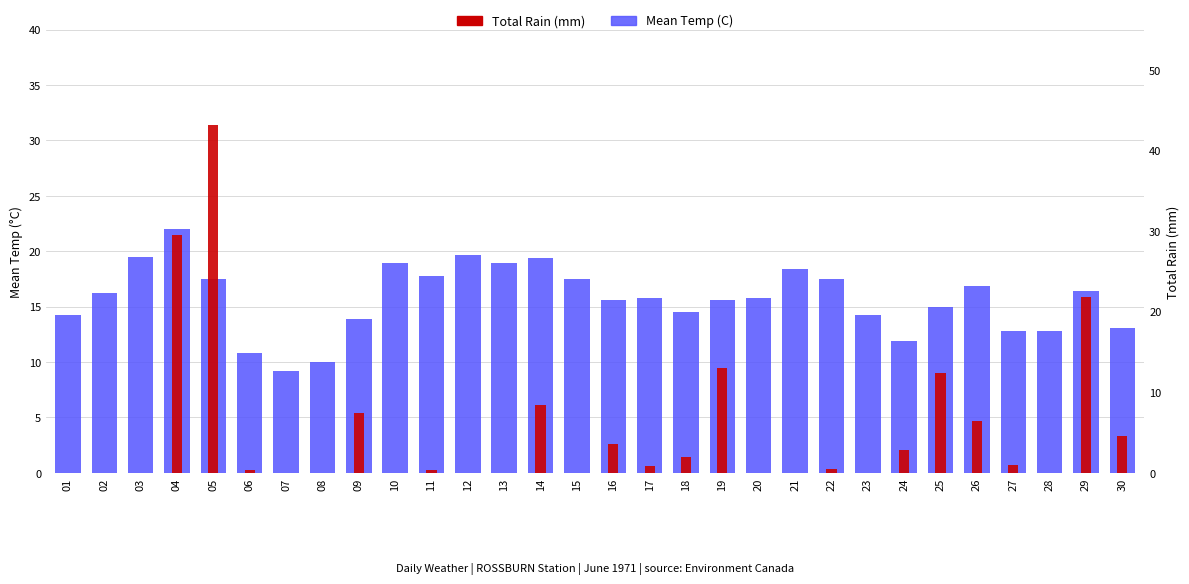

Reading right to left, list all the values displayed in this chart.

Mean Temp (C): 13.1	16.4	12.8	12.8	16.9	15.0	11.9	14.2	17.5	18.4	15.8	15.6	14.5	15.8	15.6	17.5	19.4	18.9	19.7	17.8	18.9	13.9	10.0	9.2	10.8	17.5	22.0	19.5	16.2	14.2
Total Rain (mm): 4.6	21.8	0.0	1.0	6.4	12.4	2.8	0.0	0.5	0.0	0.0	13.0	2.0	0.8	3.6	0.0	8.4	0.0	0.0	0.3	0.0	7.4	0.0	0.0	0.3	43.2	29.5	0.0	0.0	0.0